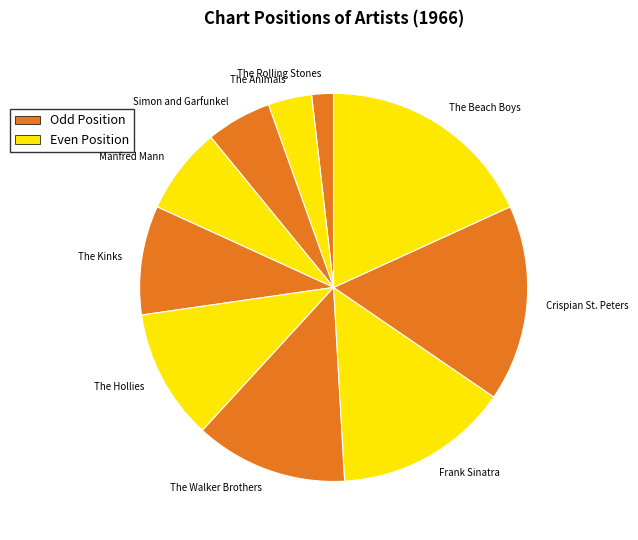

What is the ratio of the value at The Animals to the value at The Kinks?

0.4